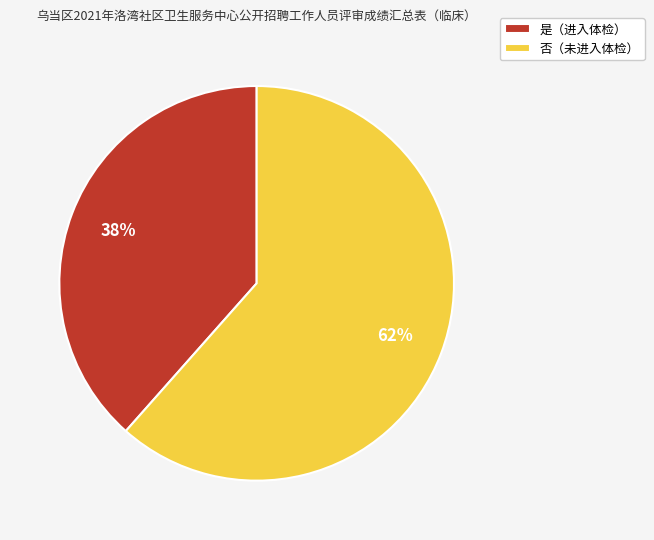

What is the largest slice in the pie chart?

否（未进入体检）